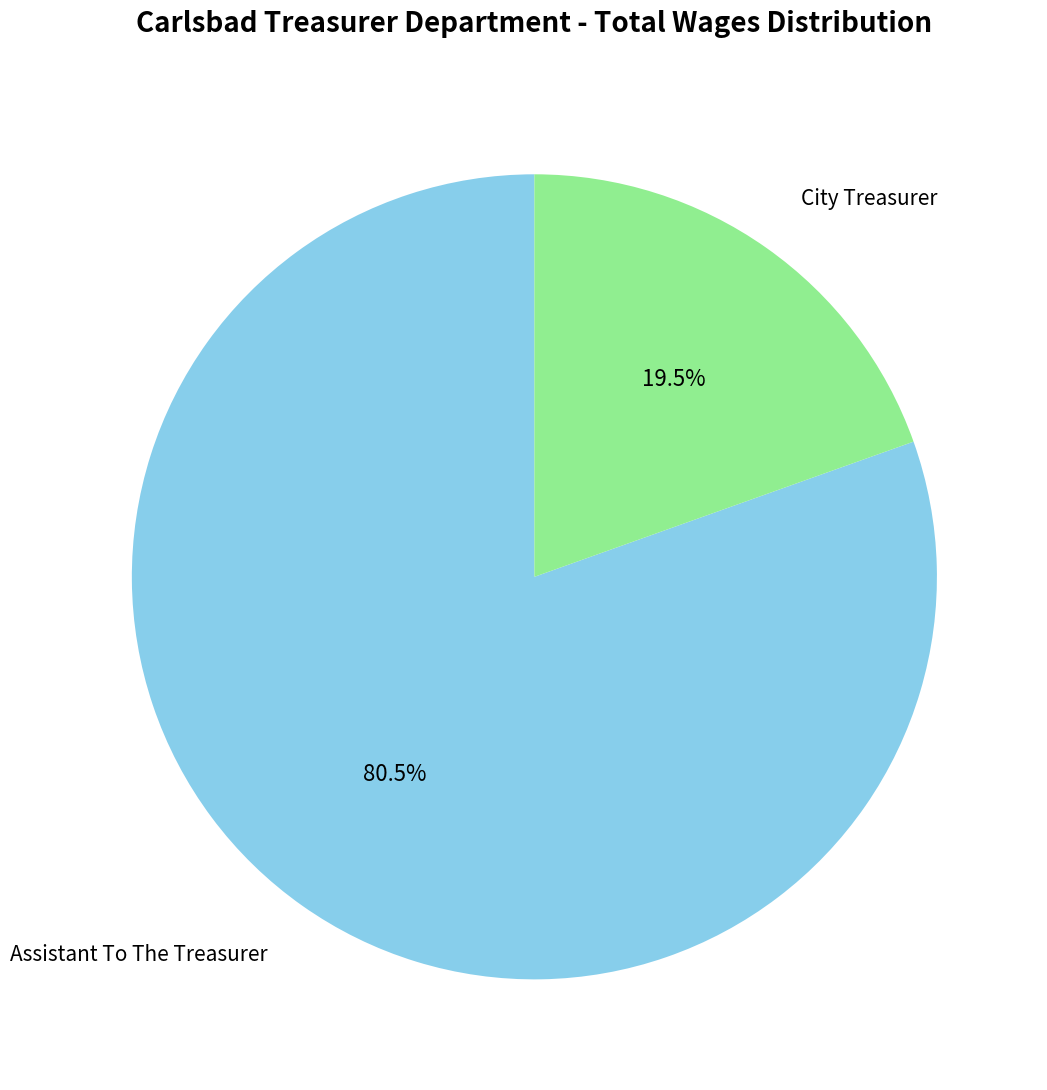

Is there any slice that represents more than half of the pie?

Yes